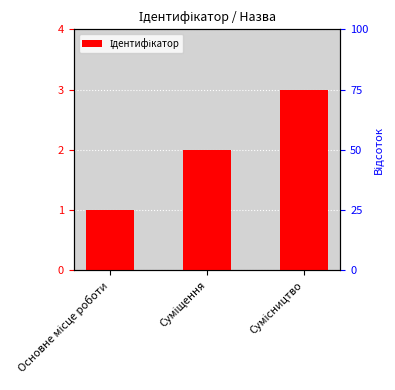

List the labels in order of value, largest first.

Сумісництво, Суміщення, Основне місце роботи